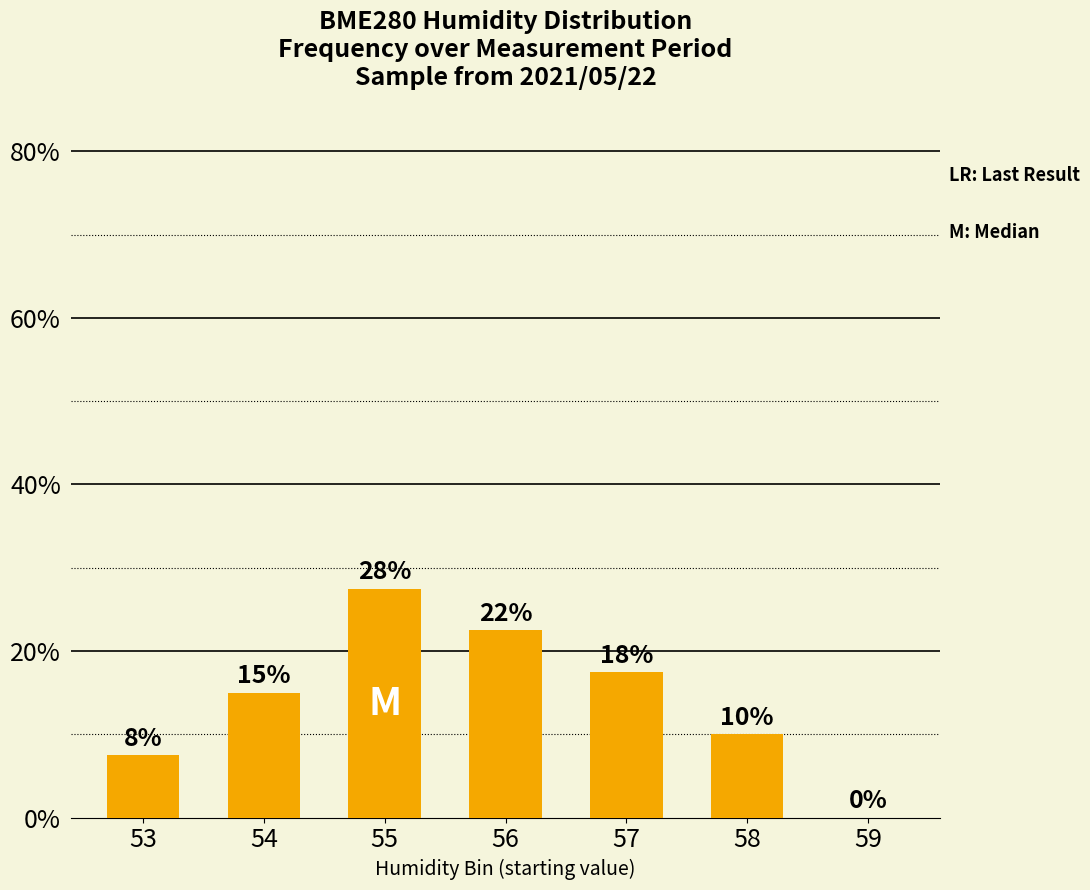

What is the difference between the values at 54 and 59?

15.0